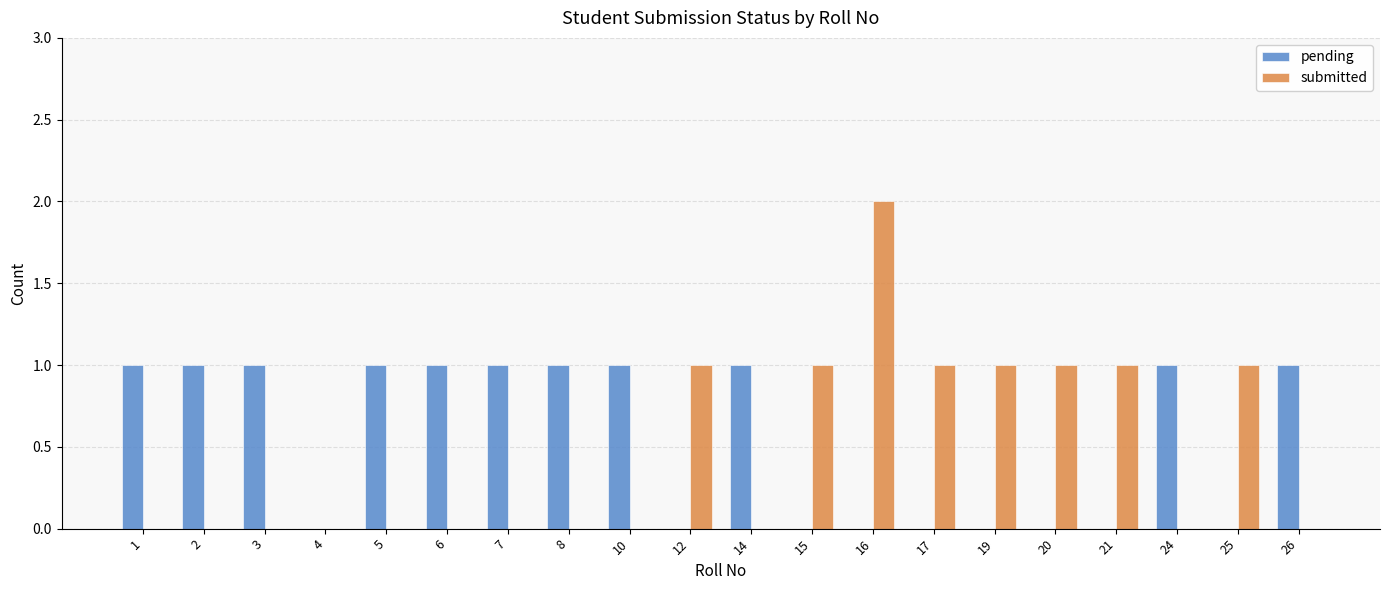

The submitted series shows 1 at 12. True or false?

True